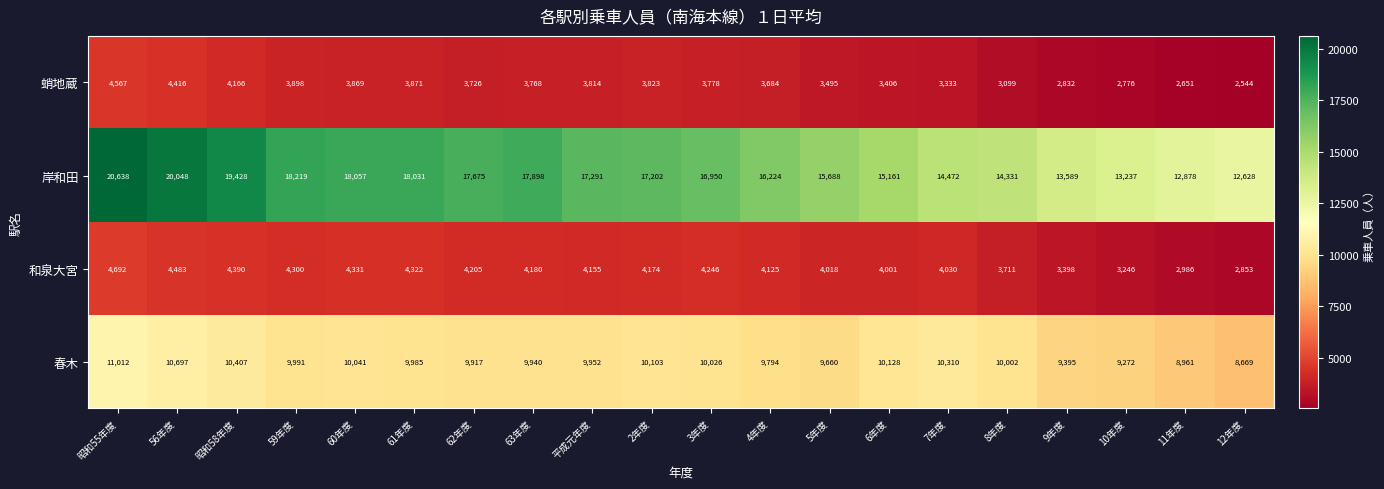

At which category does the chart reach its peak across all series?

昭和55年度